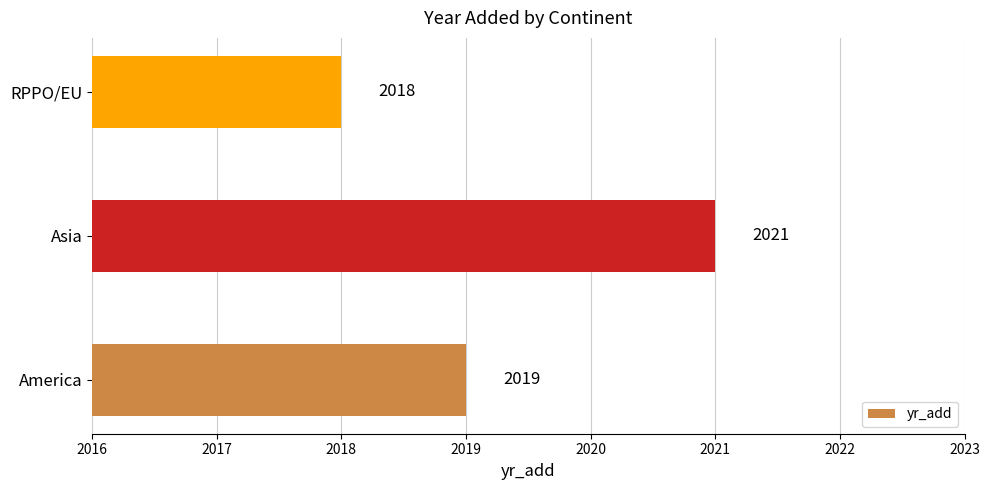

At which category does the chart reach its peak across all series?

Asia